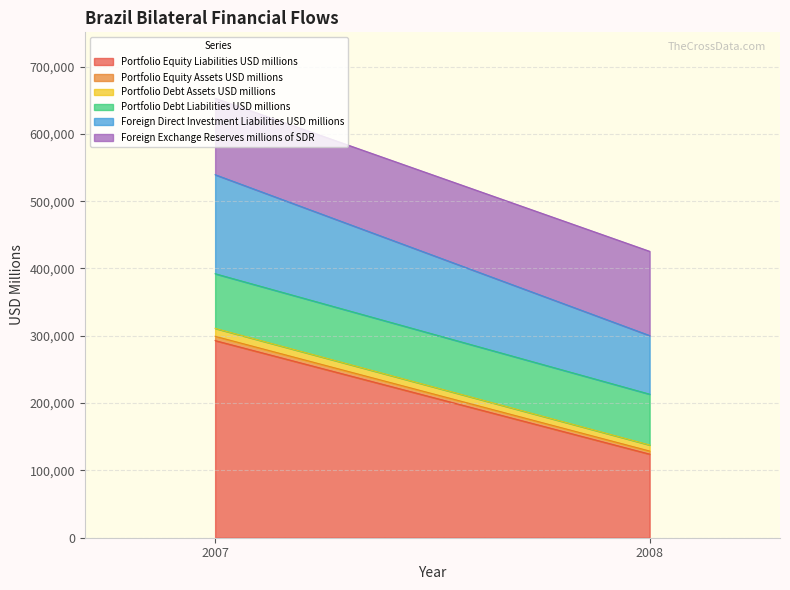

What is the difference between the highest and lowest values at 2008?

120596.6